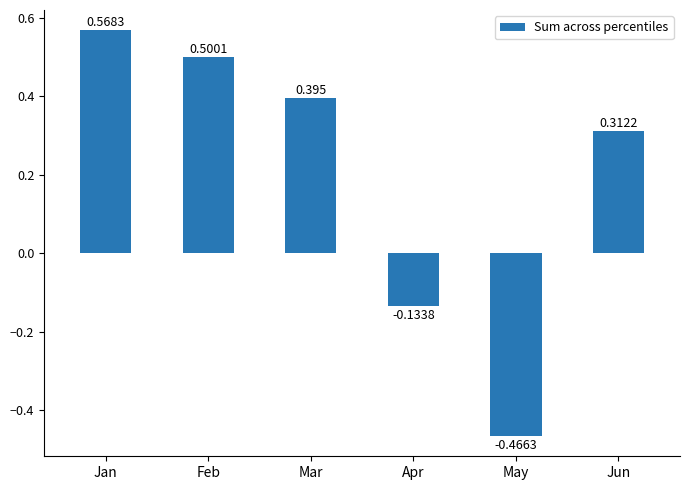

How many data points are less than 0?

2